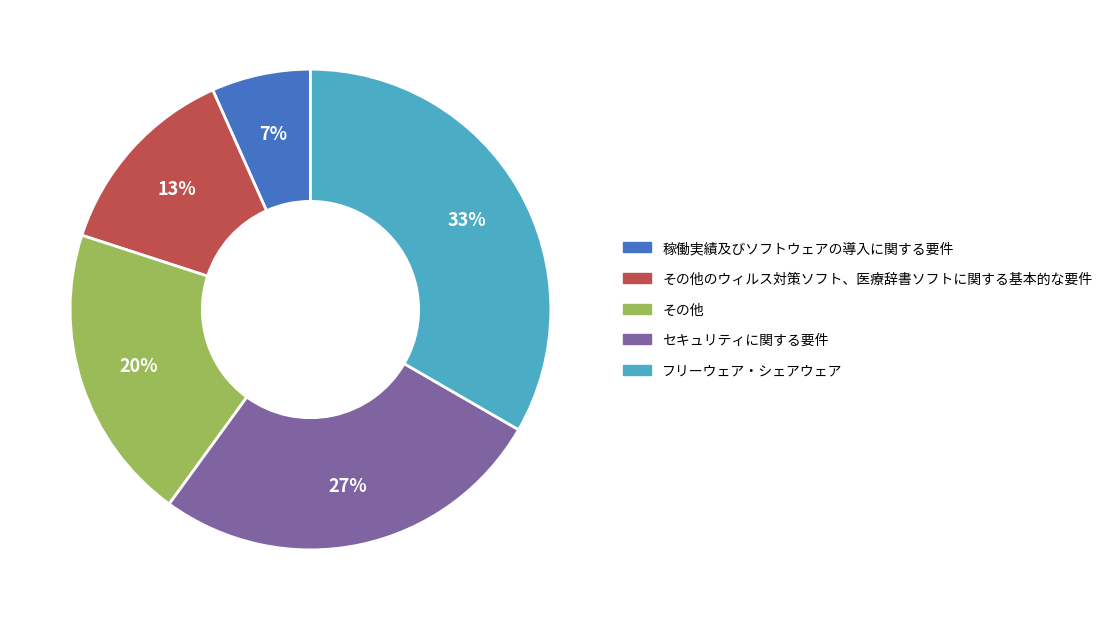

To the nearest percent, what is the average slice percentage?

20%